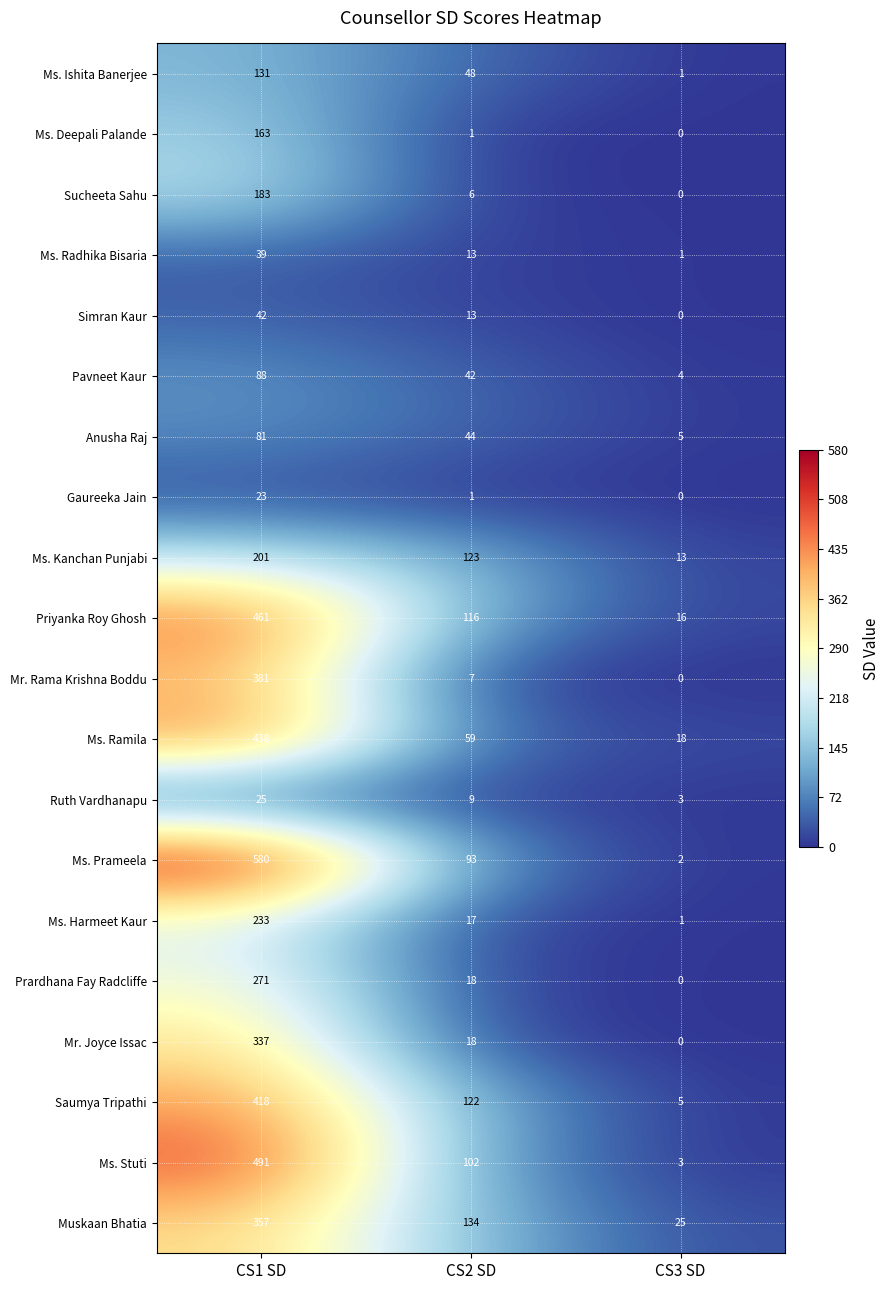

At which label is Ms. Prameela closest to 291?

CS2 SD